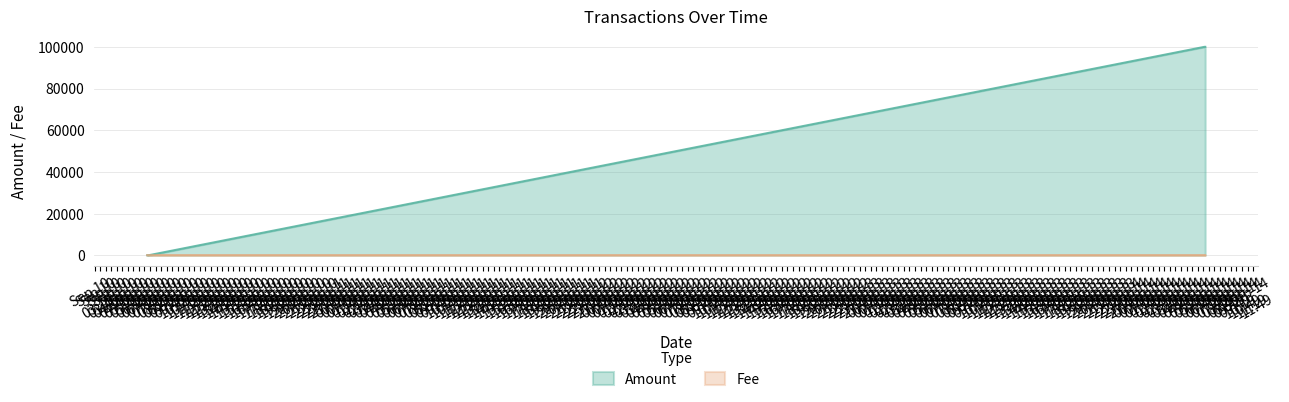

List the series in order of their overall mean, lowest first.

Fee, Amount